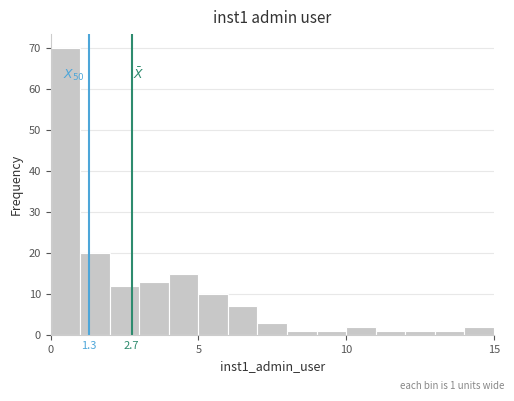

Read against the x-axis, roughly where is the centre of the tallest bar?

0.5